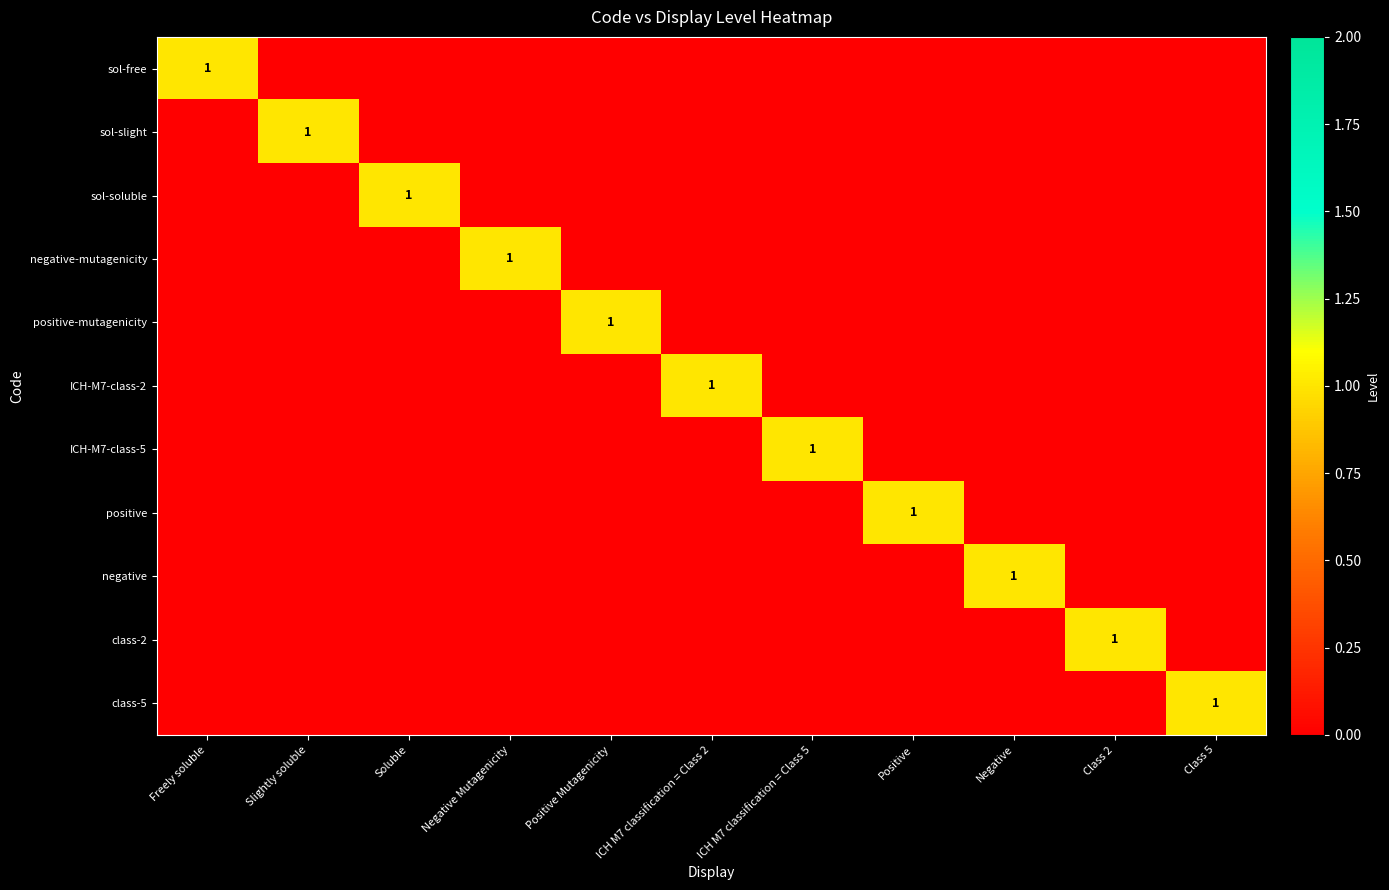

Is it true that ICH-M7-class-5 equals 1 at ICH M7 classification = Class 5?

True